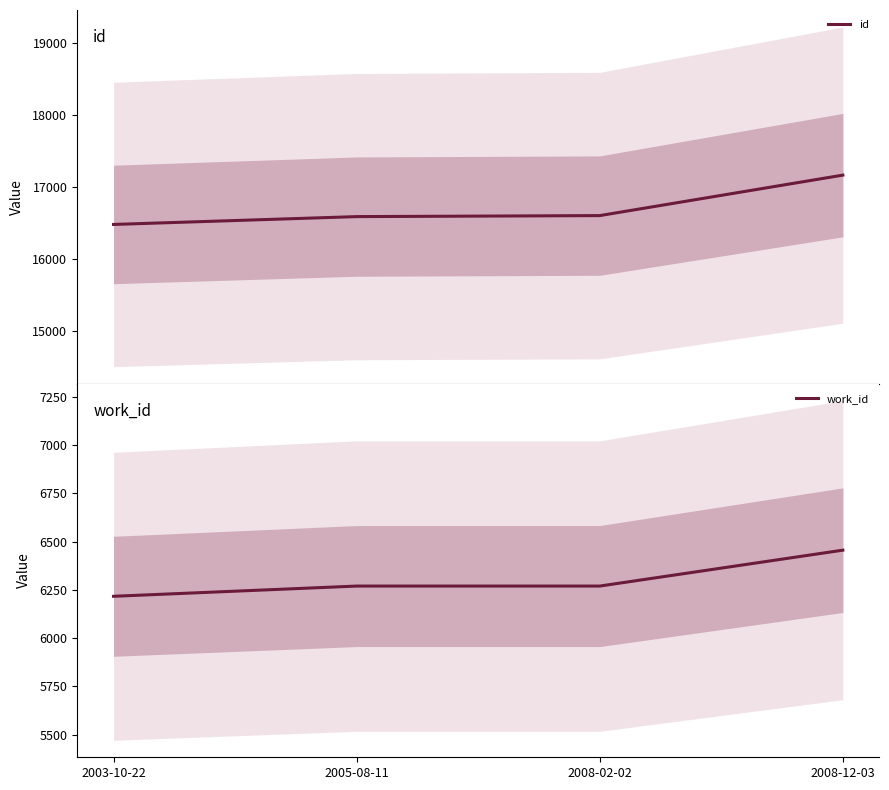

Reading left to right, what are all the values shown in this chart?

id: 16480	16589	16603	17166
work_id: 6217	6270	6270	6456